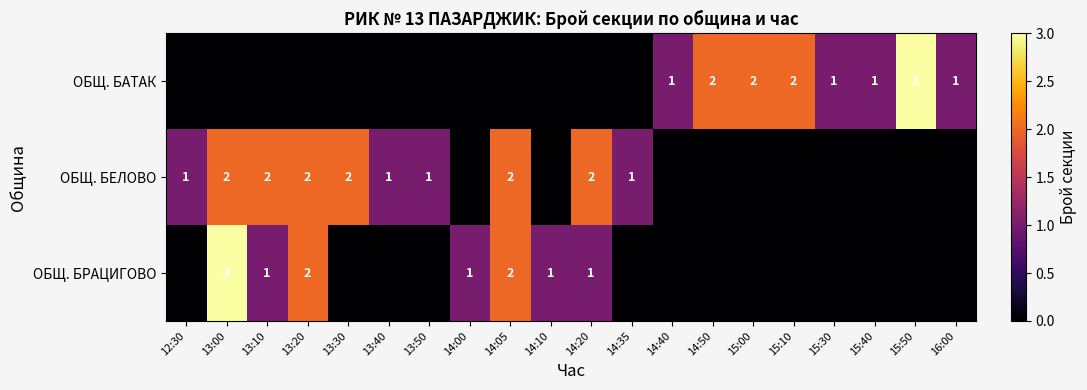

Is it true that ОБЩ. БЕЛОВО equals 2 at 14:35?

False